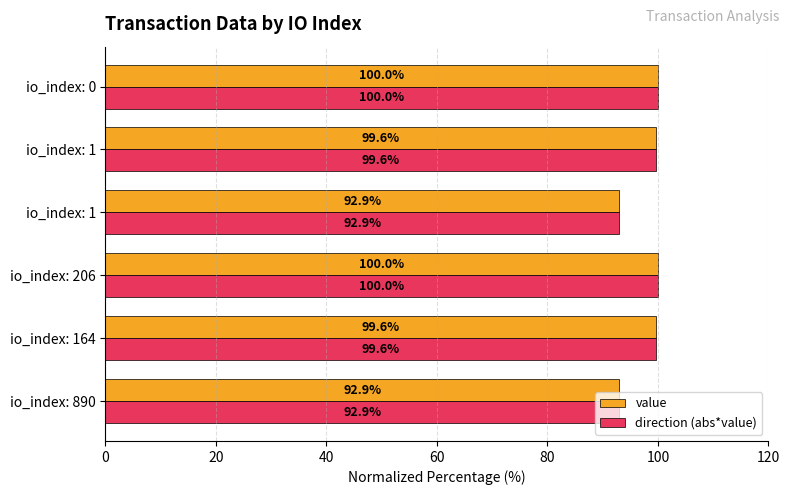

What are all the series names shown in the legend?

value, direction (abs*value)